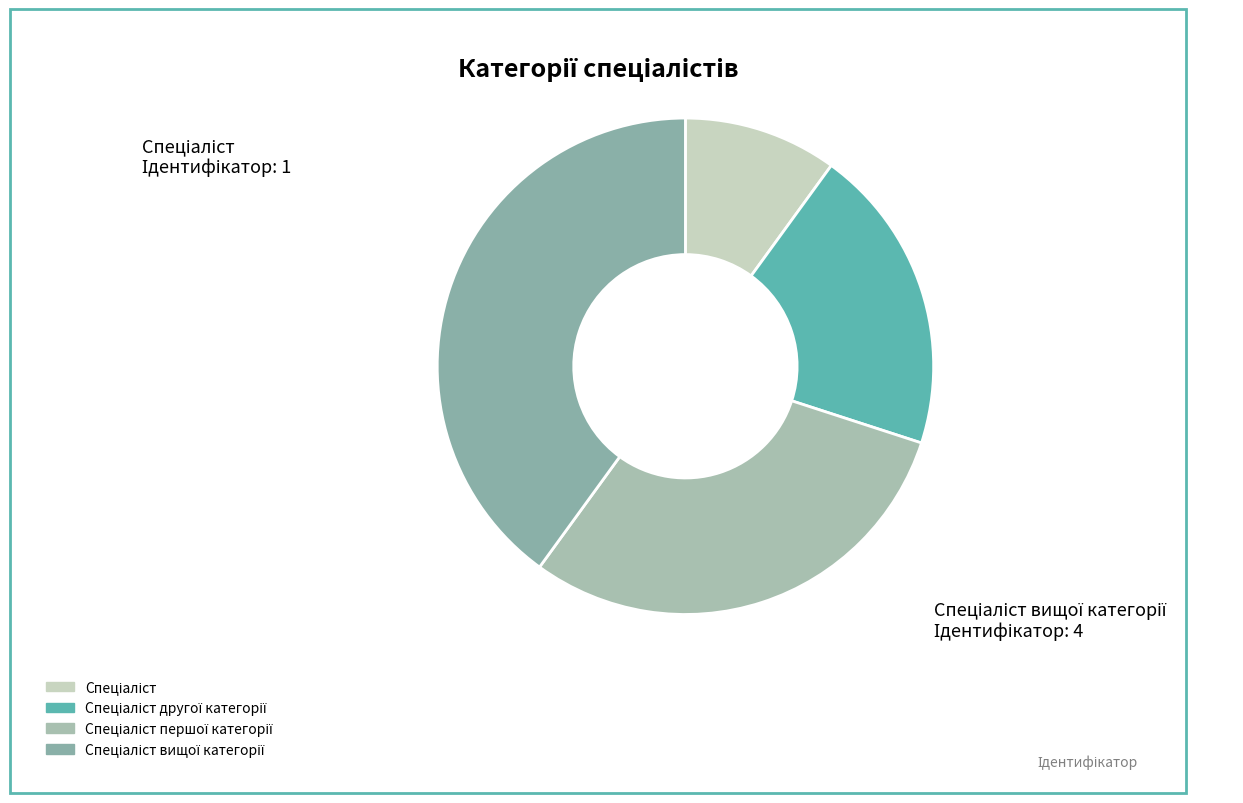

Does Спеціаліст вищої категорії account for over 50% of the chart?

No